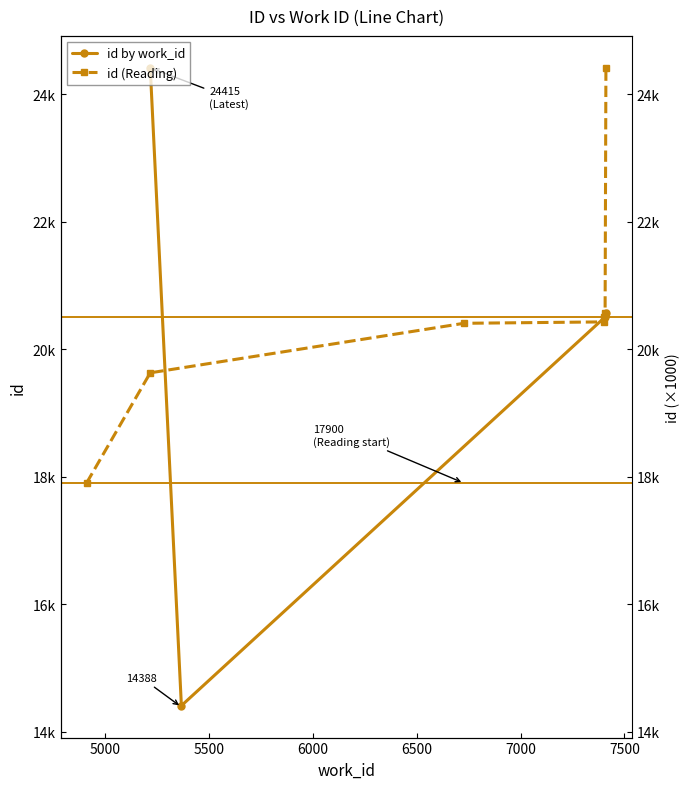

Is this an area chart (filled region under the line)?

No